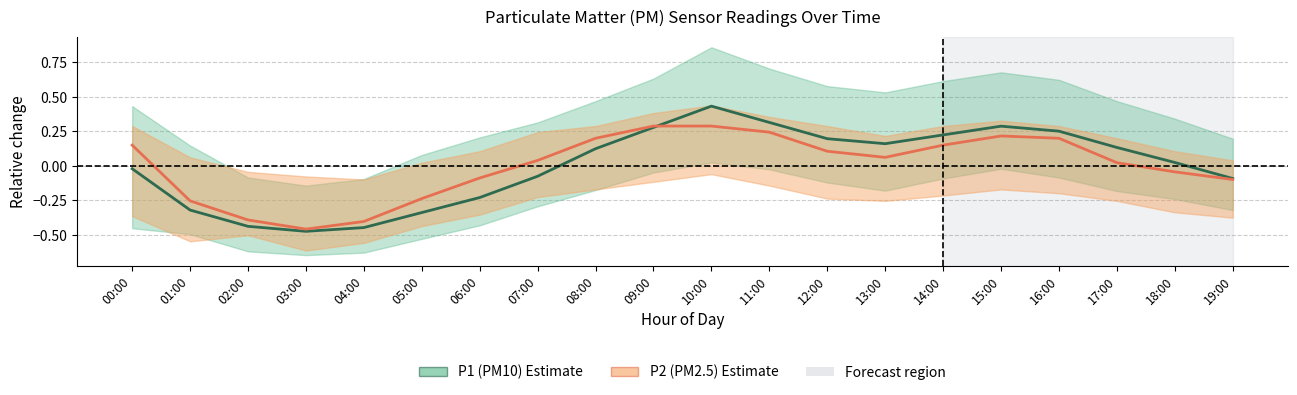

What is the total value across all series at 16:00?

0.5